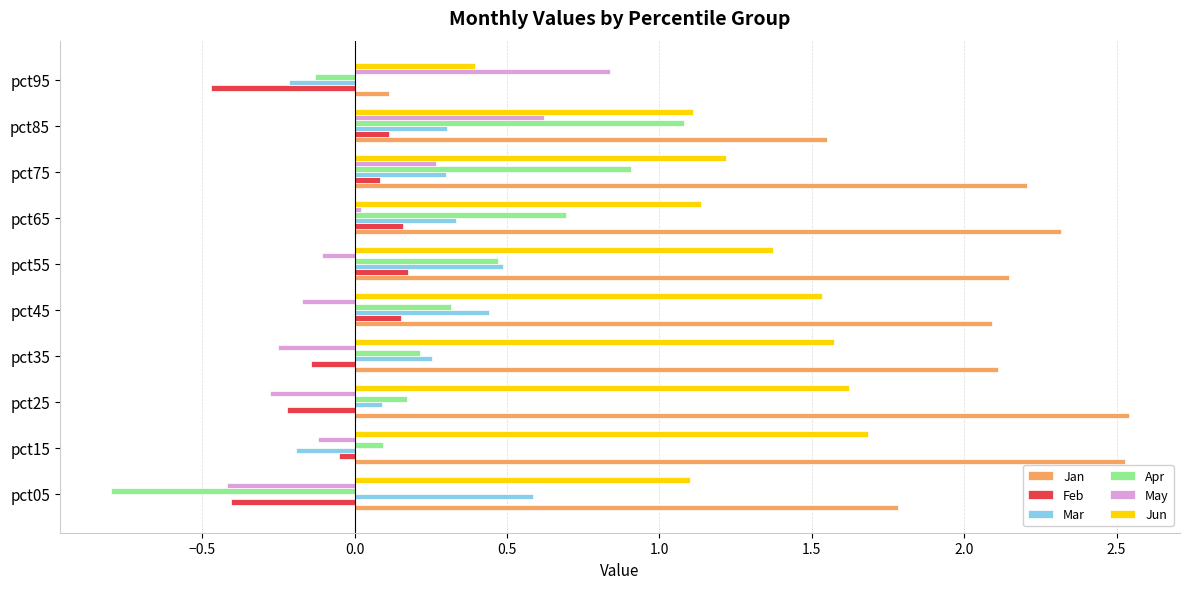

The Apr series shows 0.7 at pct55. True or false?

False